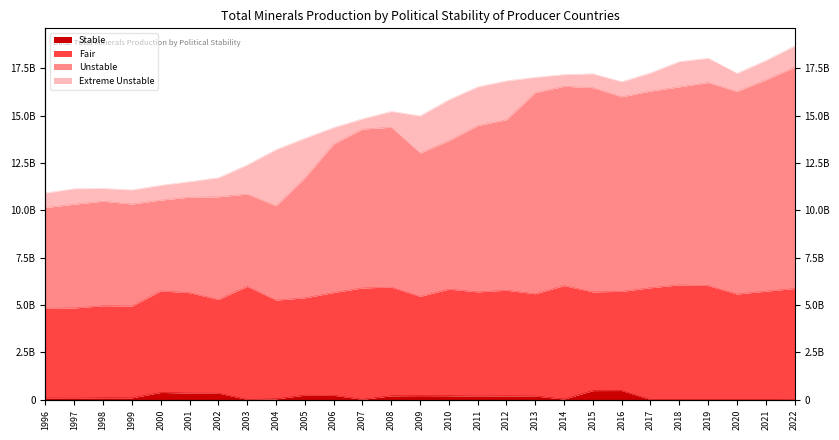

Where does the Unstable series first go above 14288700742?

2008